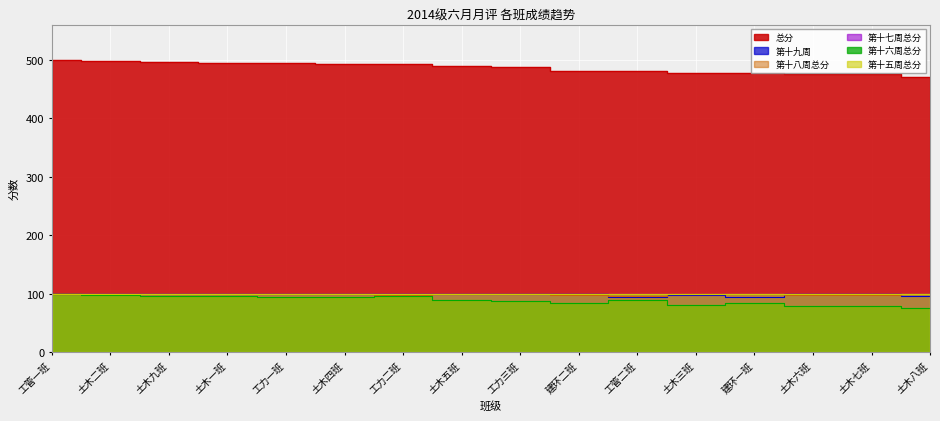

The 第十五周总分 series shows 100.0 at 土木二班. True or false?

True